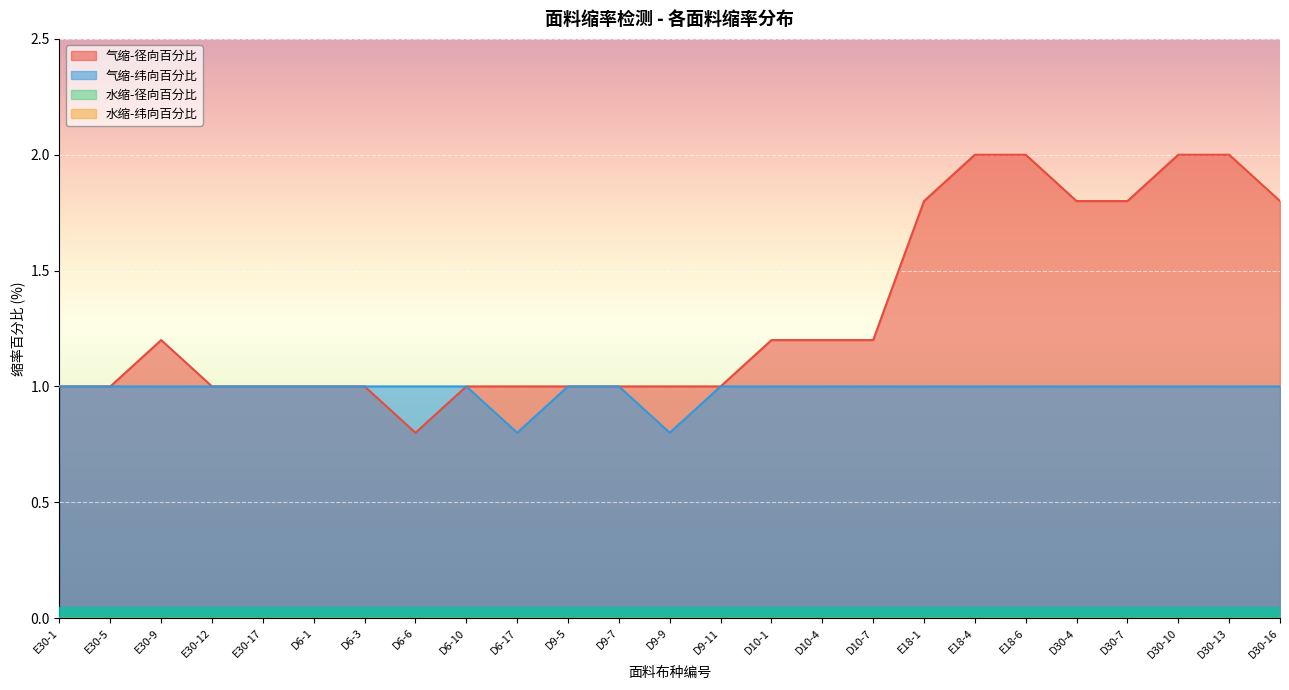

True or false: 气缩-纬向百分比 and 气缩-径向百分比 intersect in this chart.

False